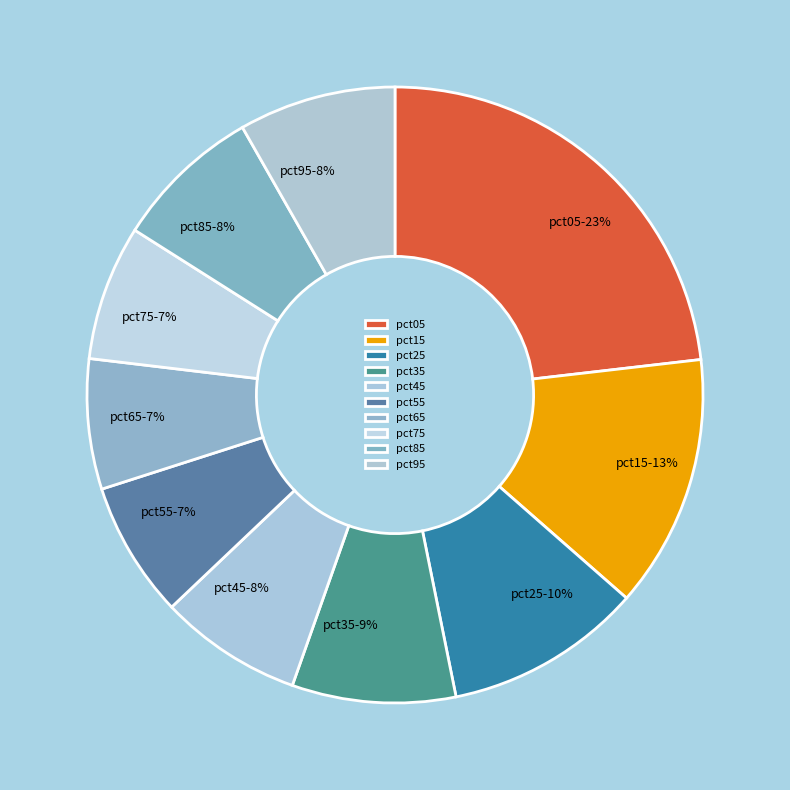

How many segments does this pie chart have?

10